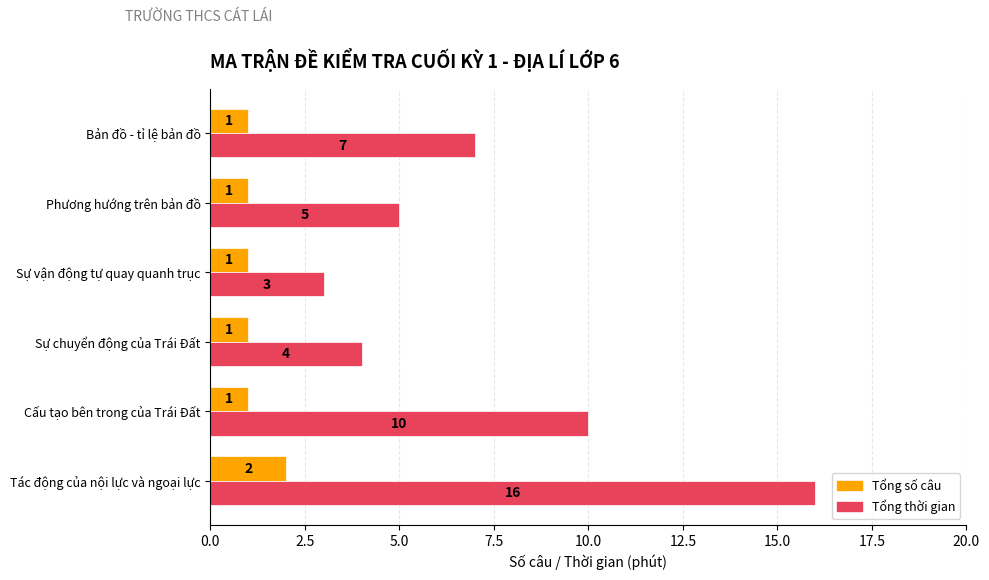

Which series has the widest spread of values?

Tổng thời gian